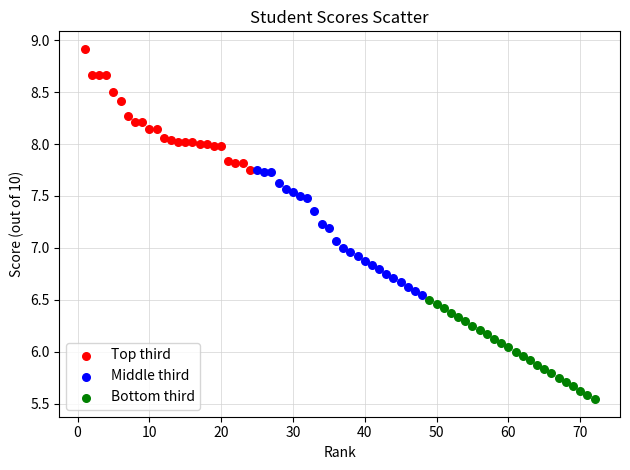

Which series contains the highest Y value?

Top third